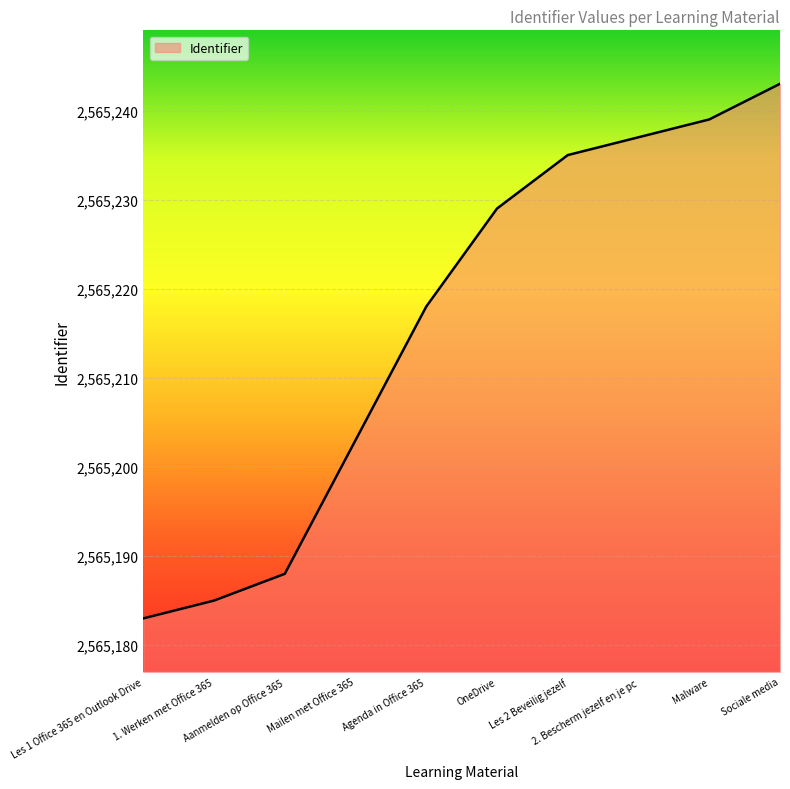

Where is the data nearest to the value 2565213?

Agenda in Office 365